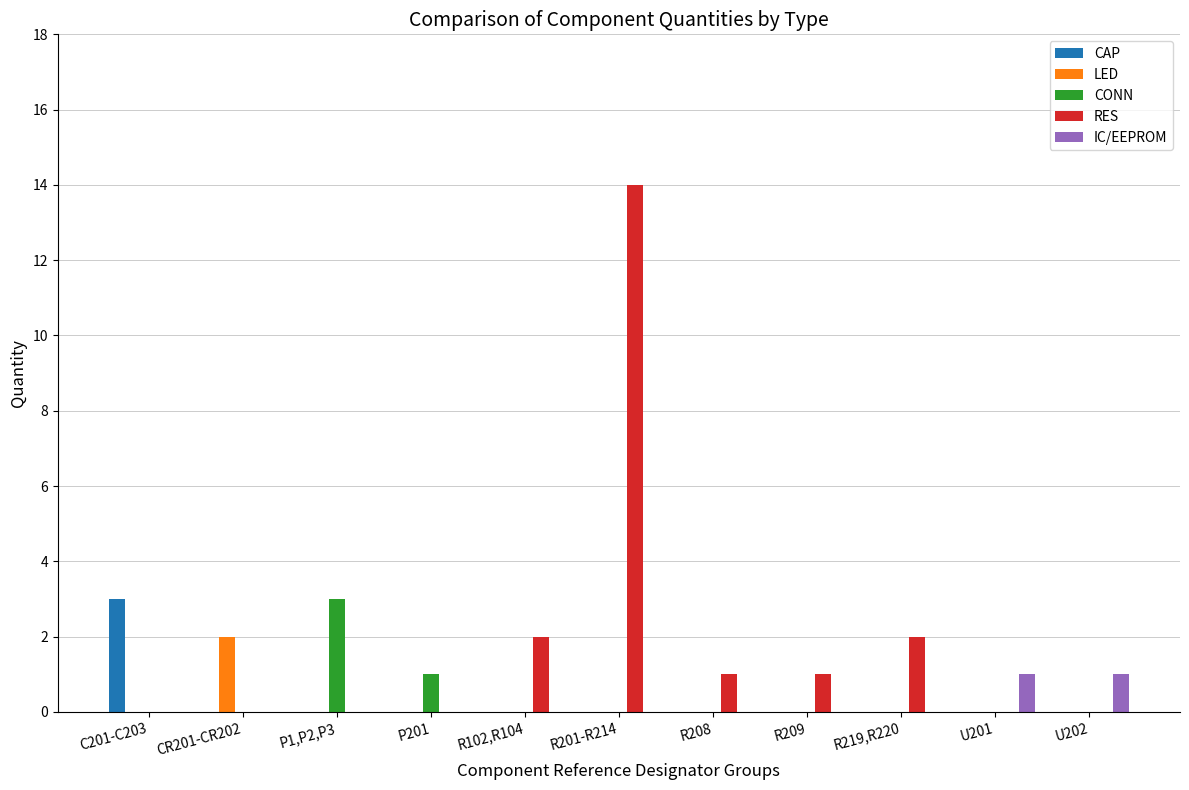

Count the CAP values in the range 0 to 1.

10